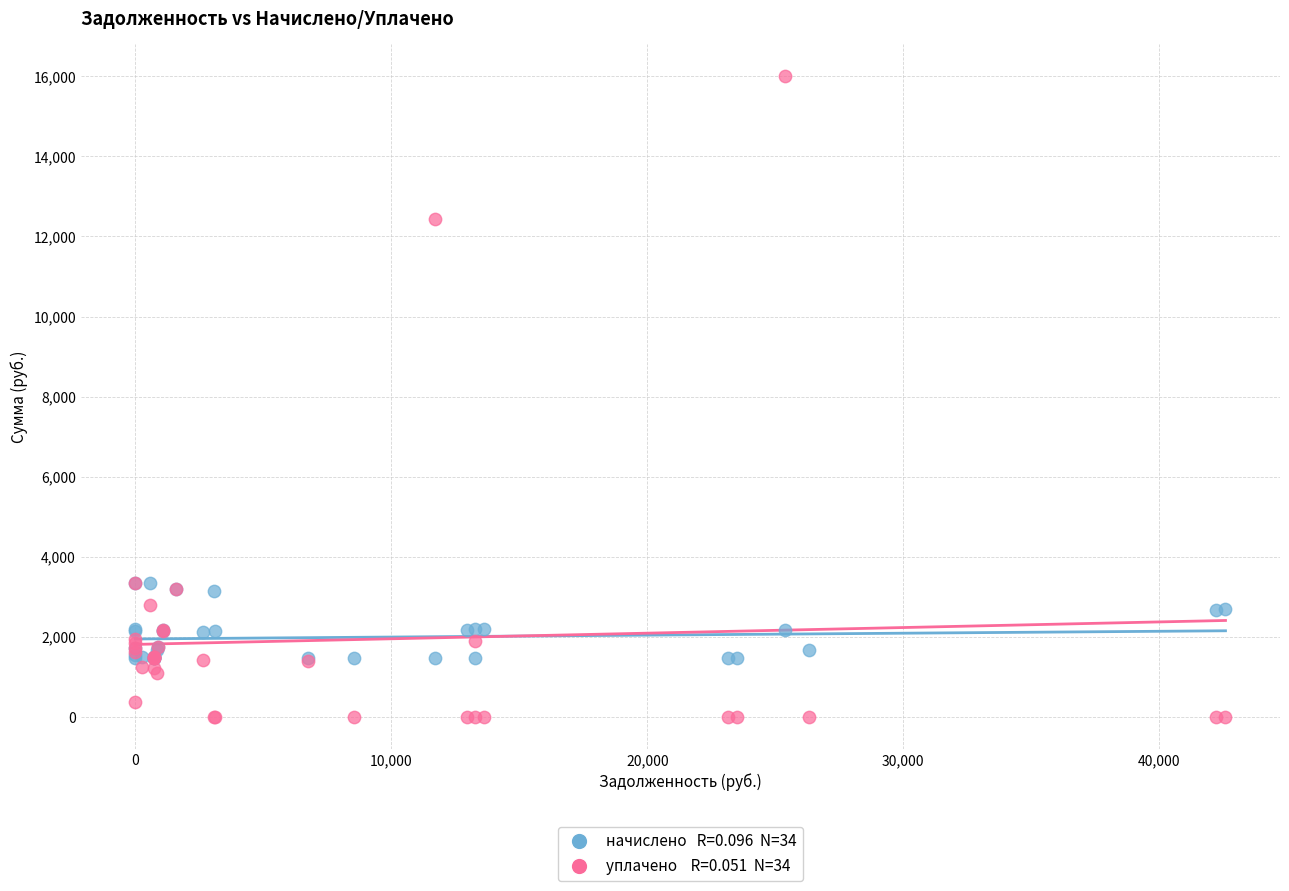

Across all series, what Y value is closest to 8000?

12448.0